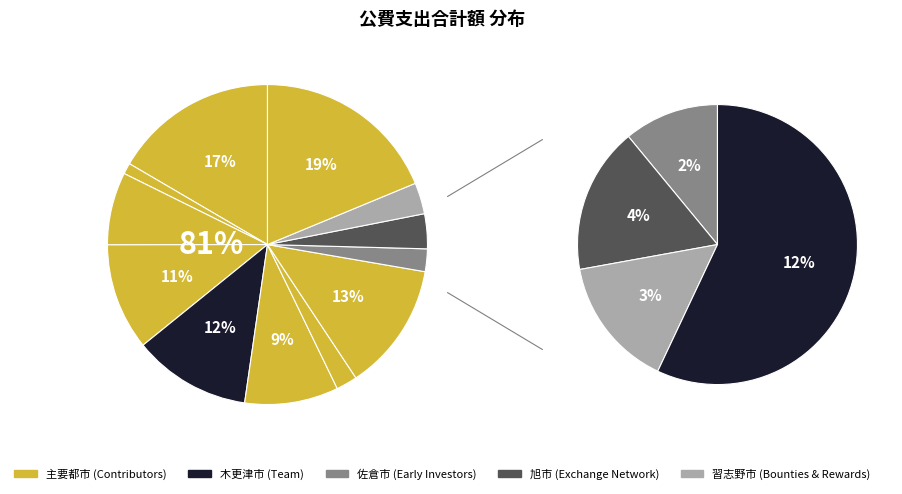

How many segments does this pie chart have?

12